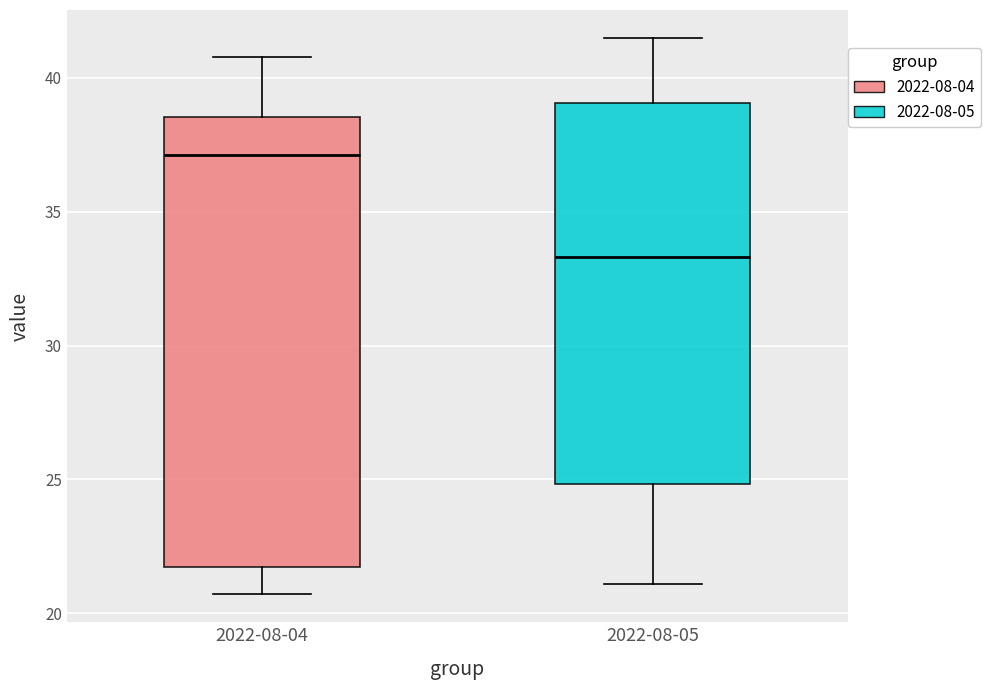

Reading left to right, transcribe this box plot: for each box, give where its median line is, the range the box spans, and where its two whiskers end, as read against the y-axis. The values are not printed on the chart, so give them approximately, as read against the axis.

2022-08-04: median 37.0, box 21.5 to 38.5, whiskers 20.5 to 41.0
2022-08-05: median 33.5, box 25.0 to 39.0, whiskers 21.0 to 41.5